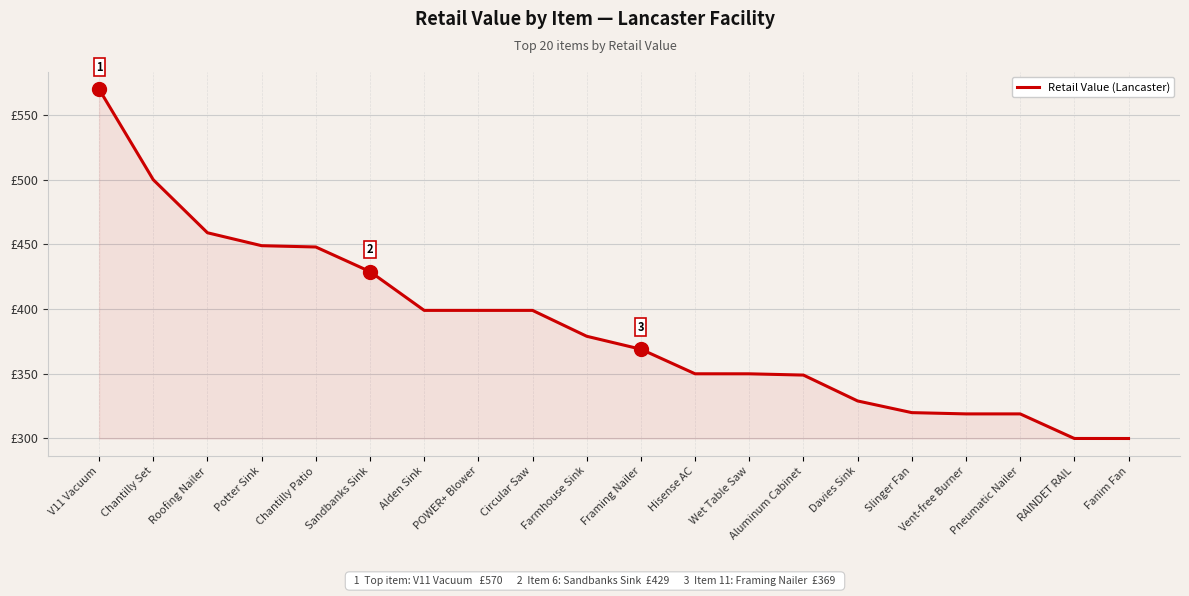

List the labels in order of value, smallest first.

Fanim Fan, RAINDET RAIL, Vent-free Burner, Pneumatic Nailer, Slinger Fan, Davies Sink, Aluminum Cabinet, Wet Table Saw, Hisense AC, Framing Nailer, Farmhouse Sink, Alden Sink, POWER+ Blower, Circular Saw, Sandbanks Sink, Chantilly Patio, Potter Sink, Roofing Nailer, Chantilly Set, V11 Vacuum